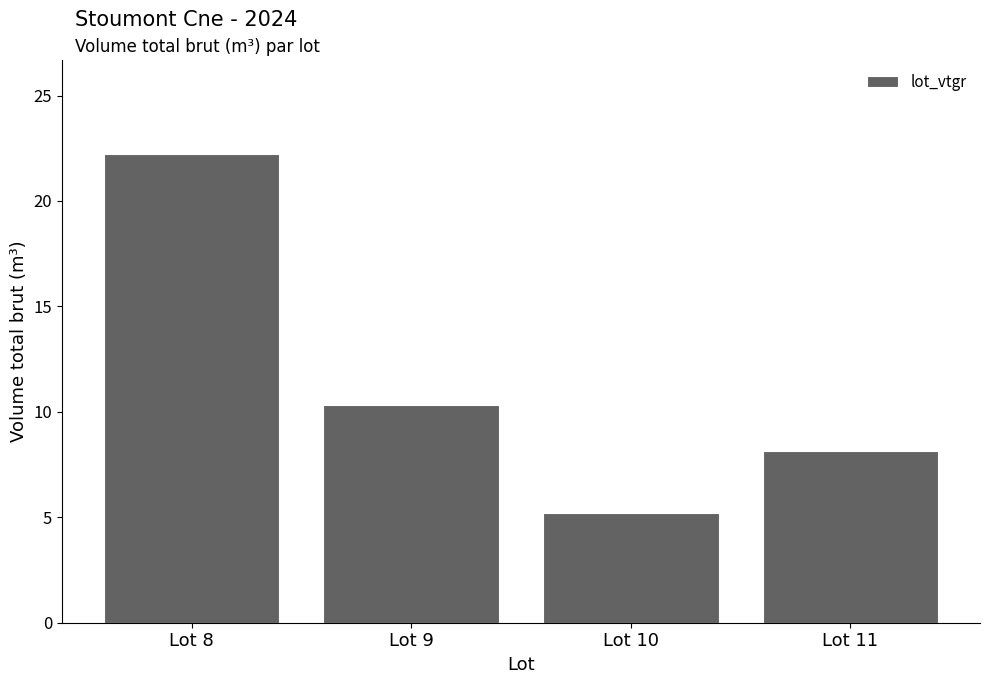

What is the value of the 2nd bar from the left?

10.3